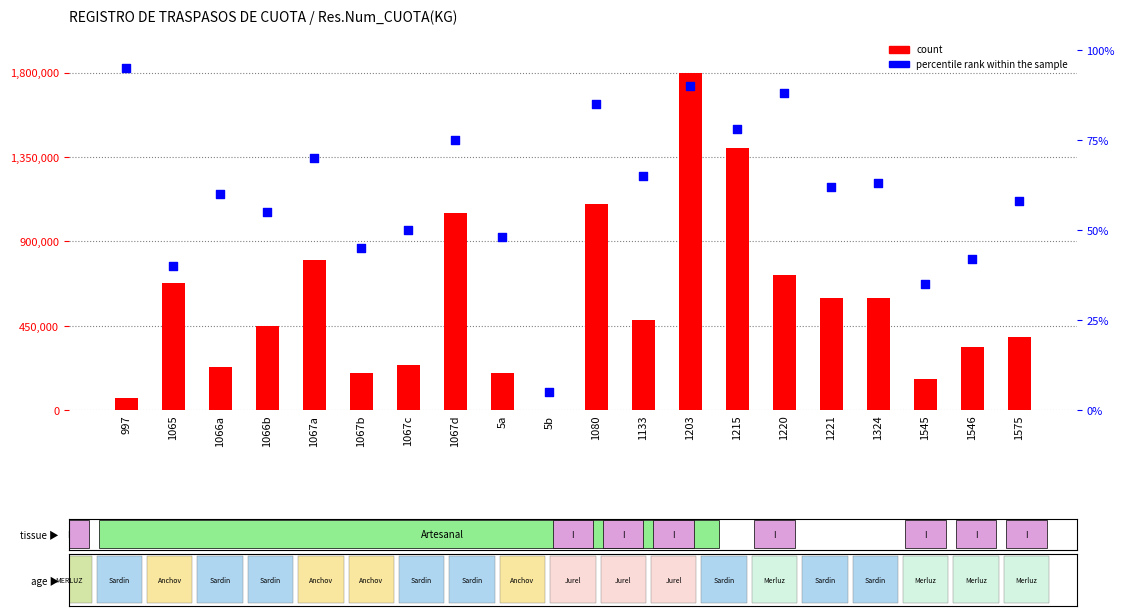

Which series reaches the maximum Y coordinate?

count